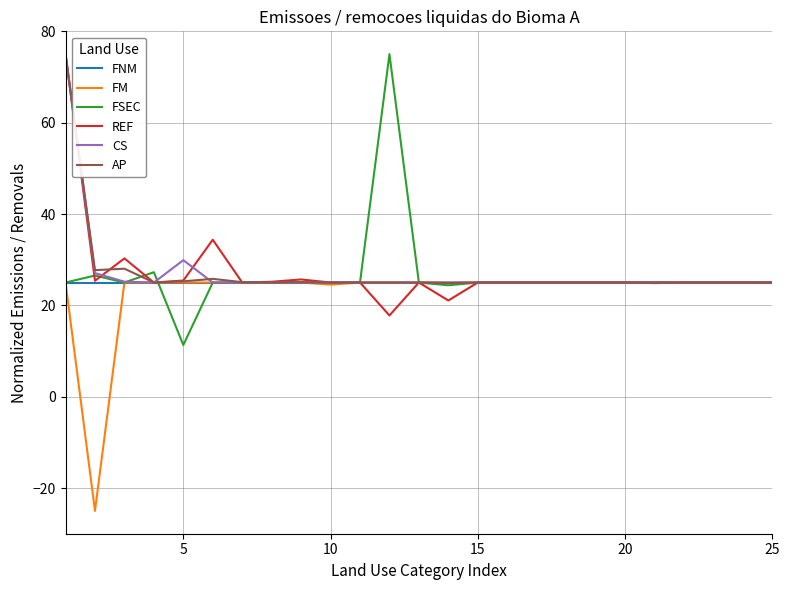

True or false: AP and FSEC cross at least once.

True